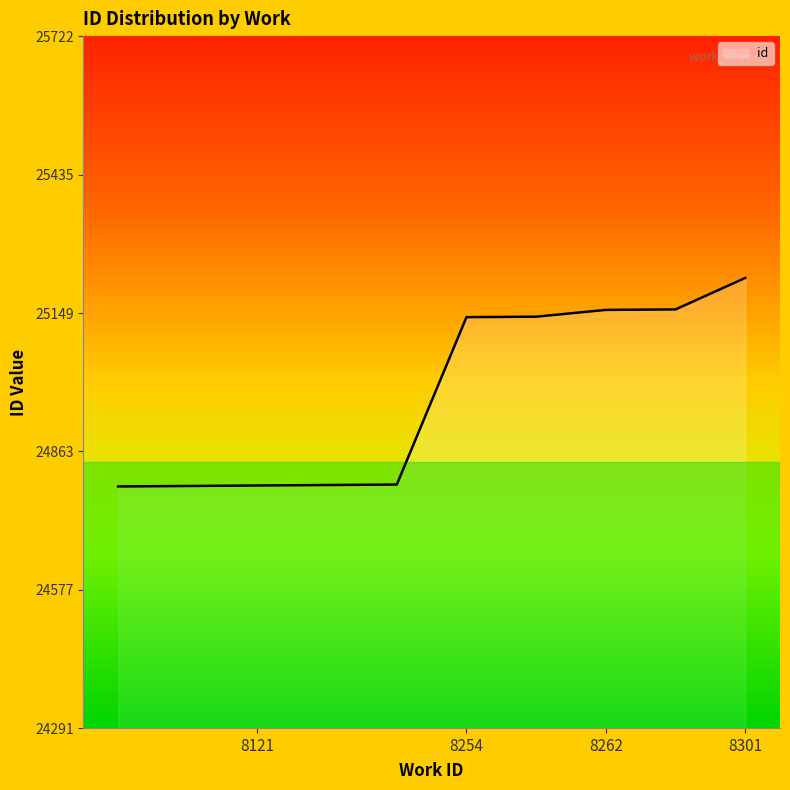

What is the difference between the maximum and minimum values?

431